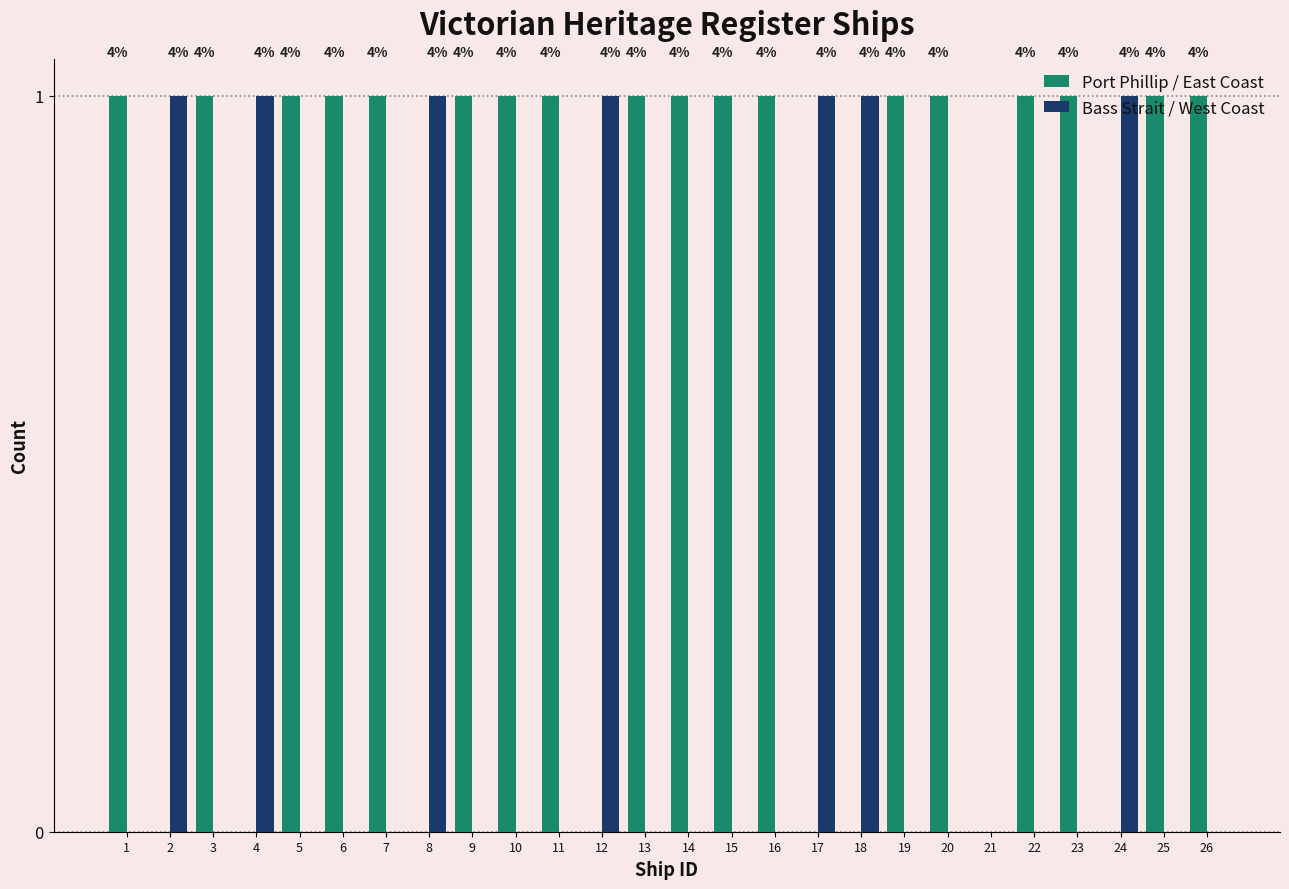

What is the sum of all Bass Strait / West Coast values?

7